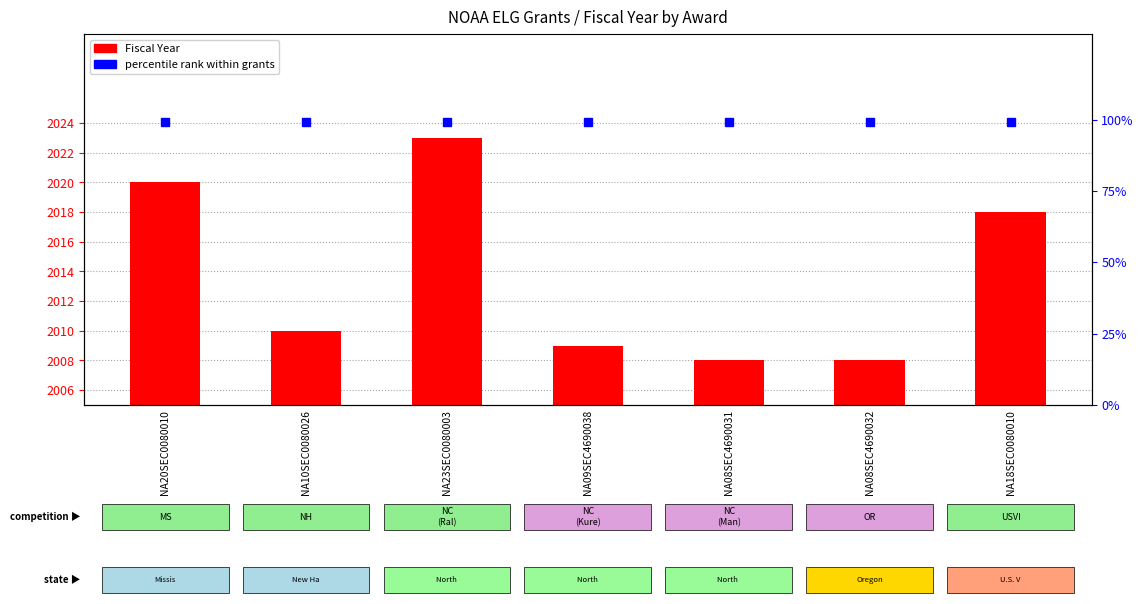

Reading left to right, extract all data points from this chart.

Fiscal Year: NA20SEC0080010=2020	NA10SEC0080026=2010	NA23SEC0080003=2023	NA09SEC4690038=2009	NA08SEC4690031=2008	NA08SEC4690032=2008	NA18SEC0080010=2018
percentile rank within grants: NA20SEC0080010=99	NA10SEC0080026=99	NA23SEC0080003=99	NA09SEC4690038=99	NA08SEC4690031=99	NA08SEC4690032=99	NA18SEC0080010=99